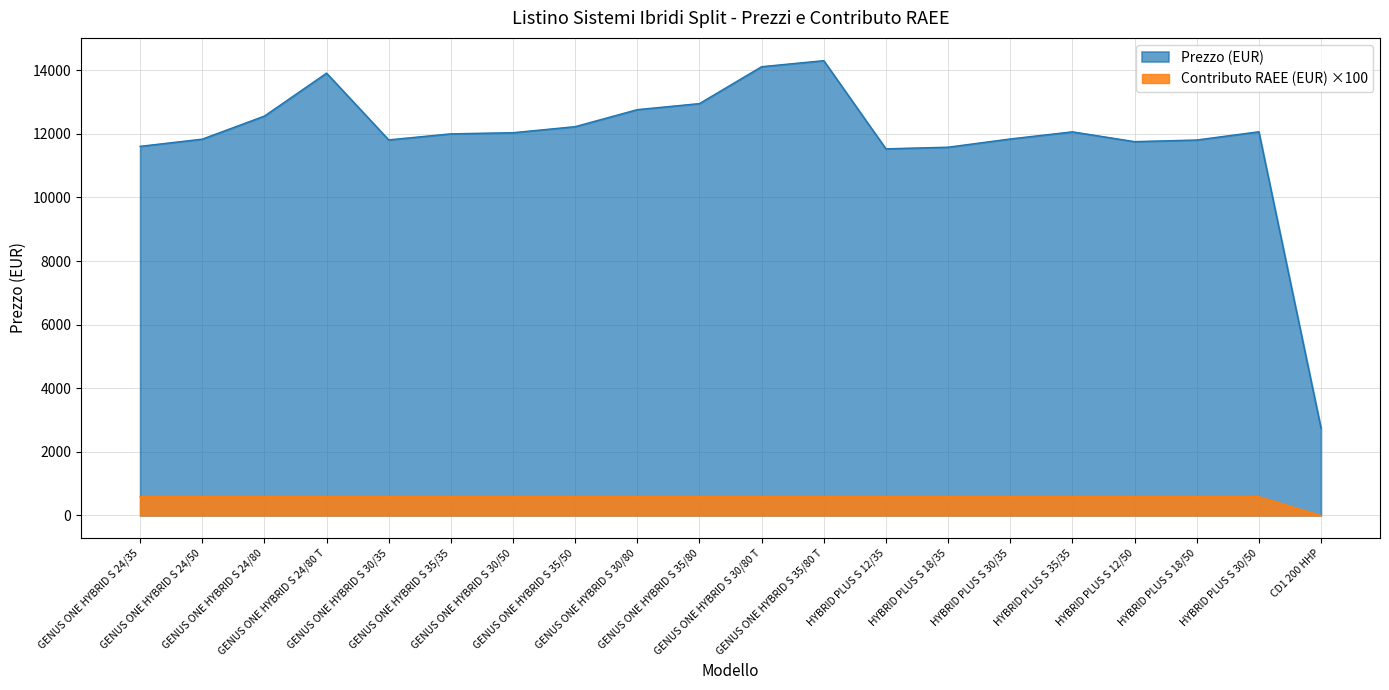

Rank the series by their average value, from highest to lowest.

Prezzo (EUR), Contributo RAEE (EUR) ×100